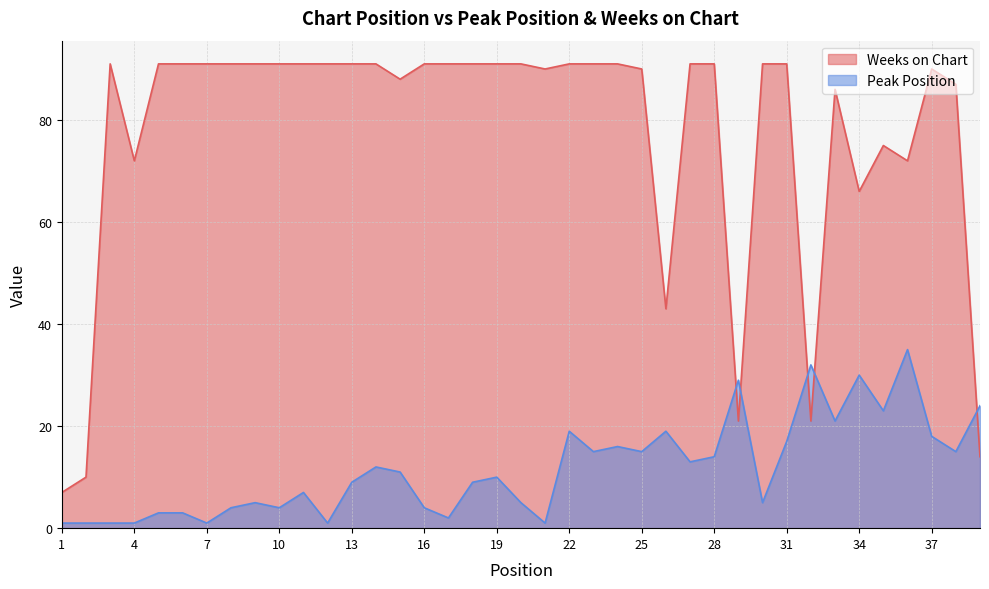

Which series has the largest range (max minus min)?

Weeks on Chart